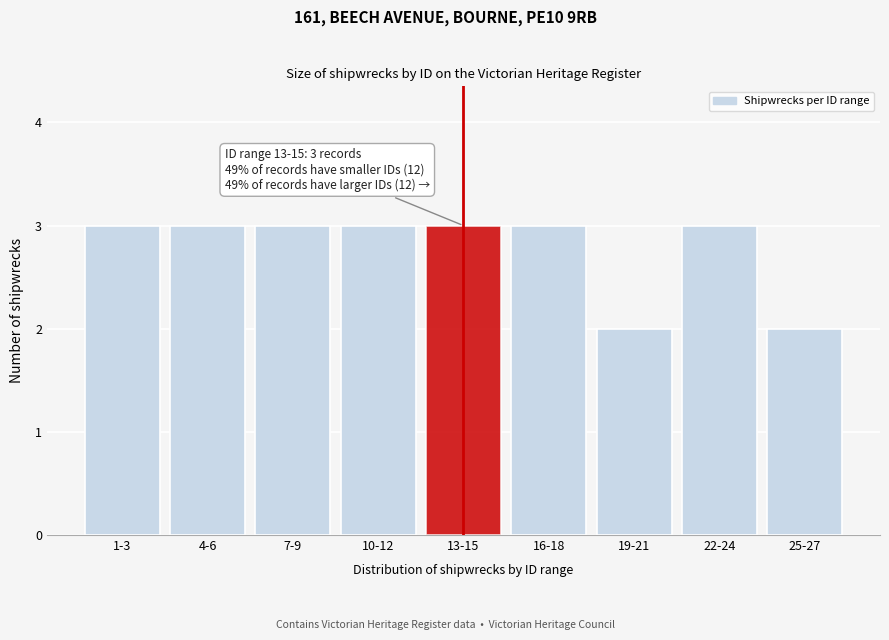

Reading left to right, what are all the values shown in this chart?

1-3=3	4-6=3	7-9=3	10-12=3	13-15=3	16-18=3	19-21=2	22-24=3	25-27=2